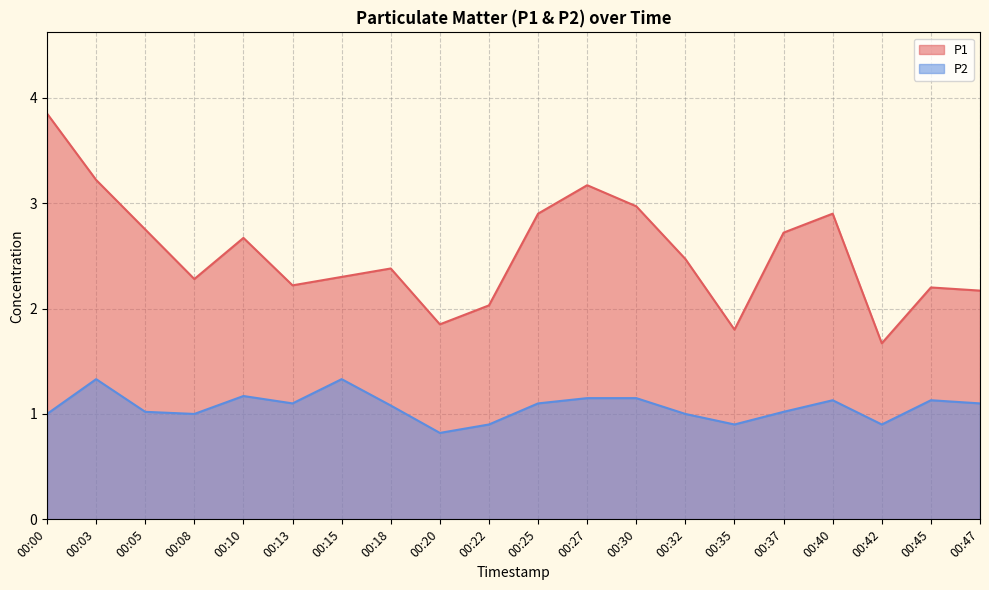

At which category is the sum across all series the highest?

00:00